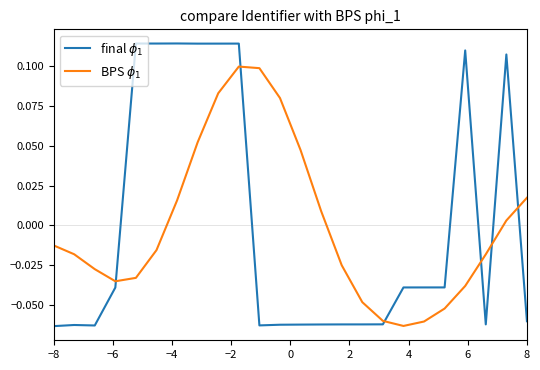

How many lines are shown in the chart?

2